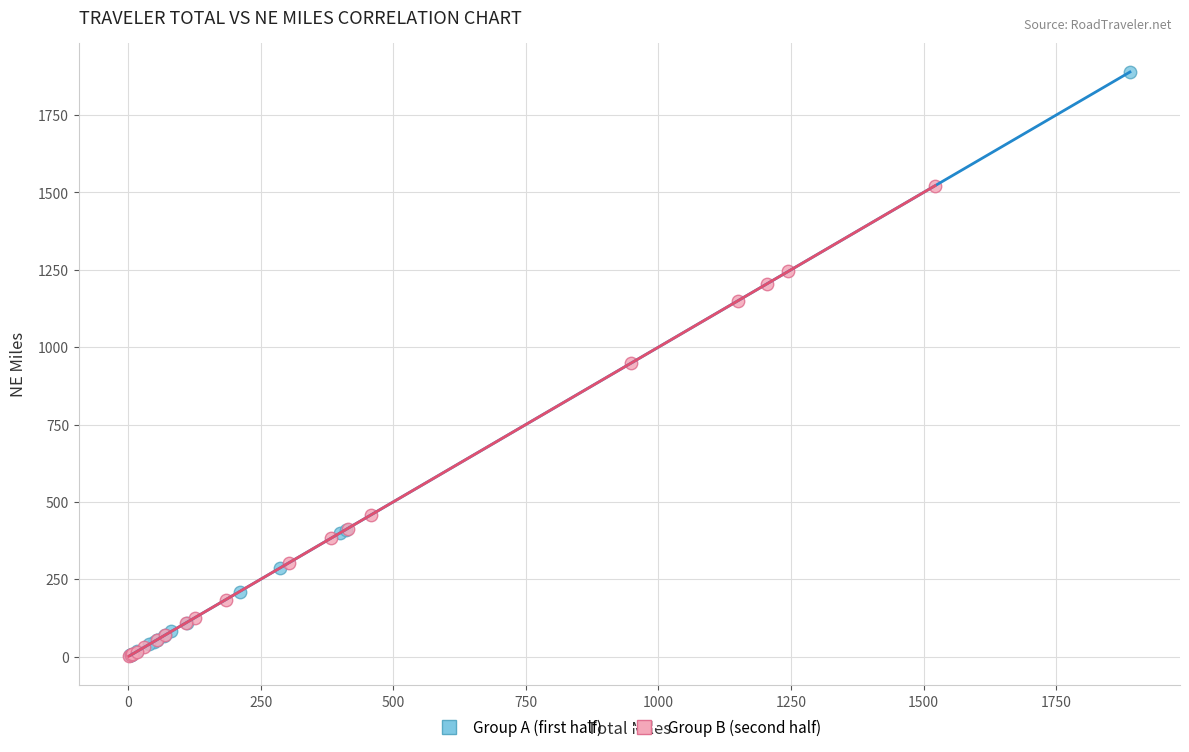

Which series reaches the maximum Y coordinate?

Group A (first half)